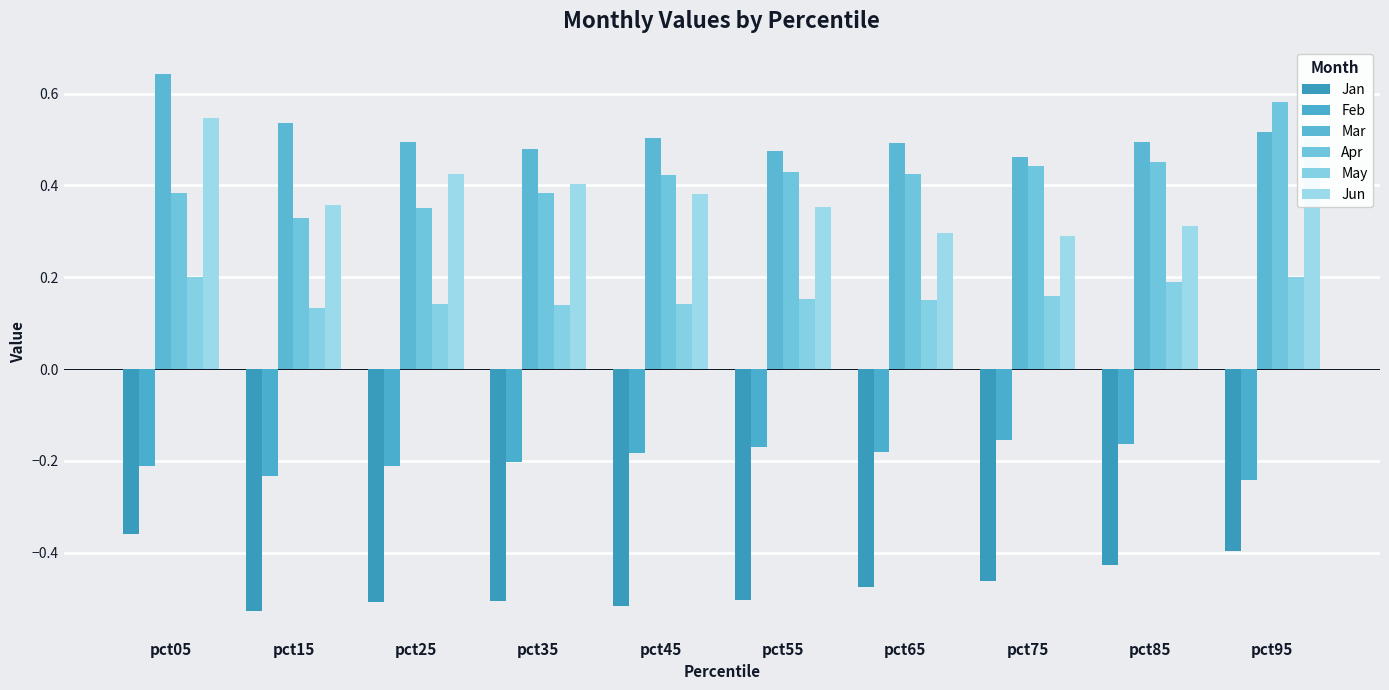

Is the value of Jun at pct55 greater than the value of Apr at pct05?

No